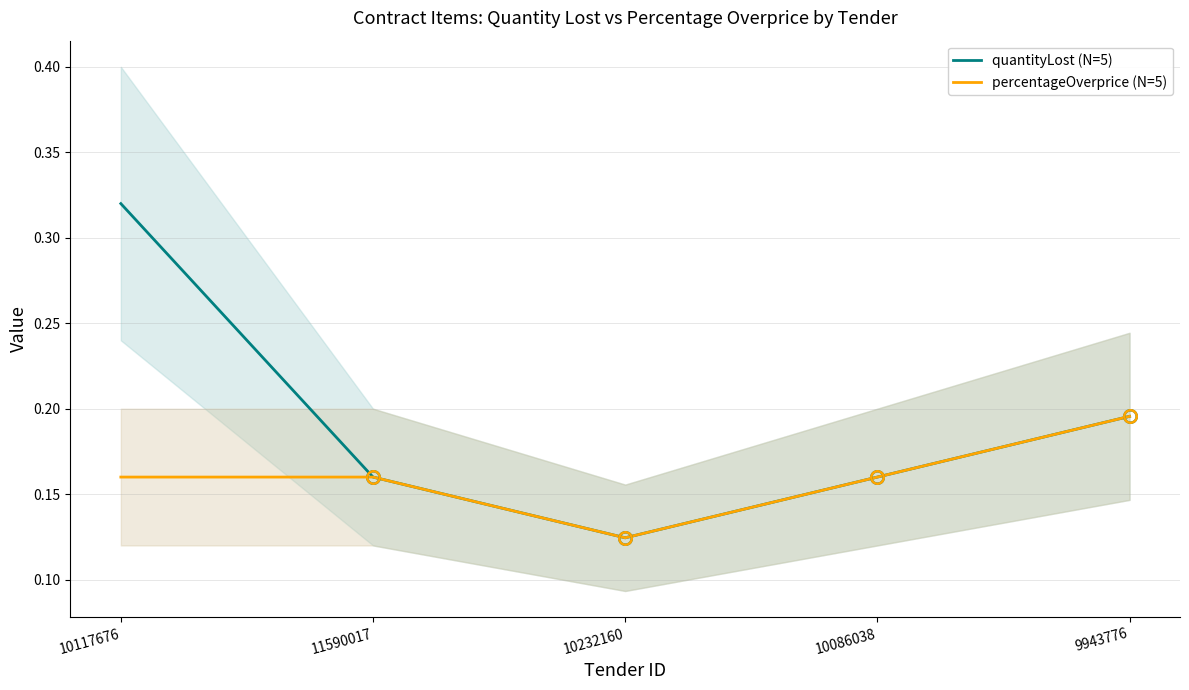

True or false: percentageOverprice (N=5) and quantityLost (N=5) cross at least once.

False